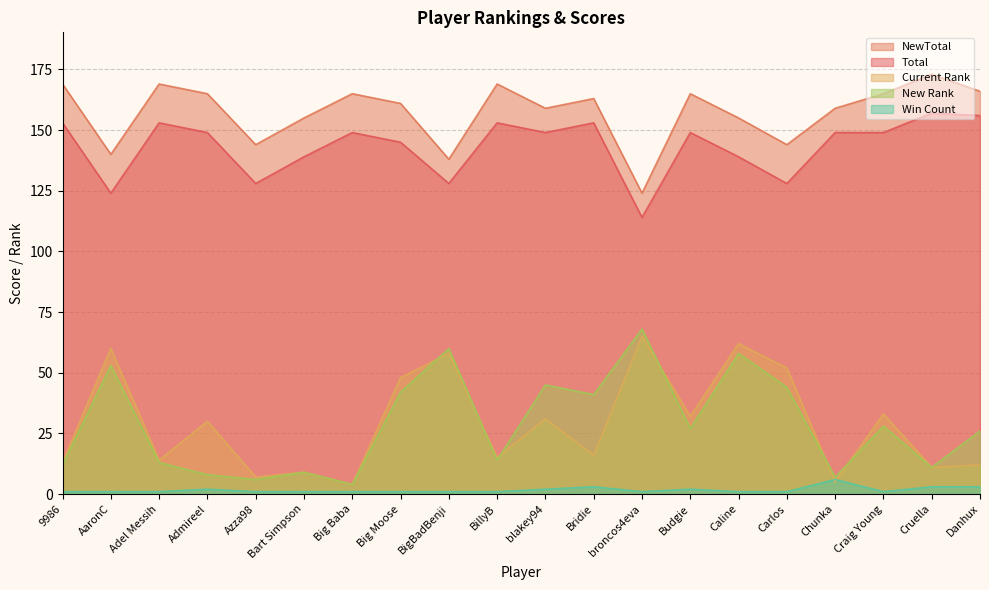

What is the sum of the New Rank values at blakey94 and Budgie?

72